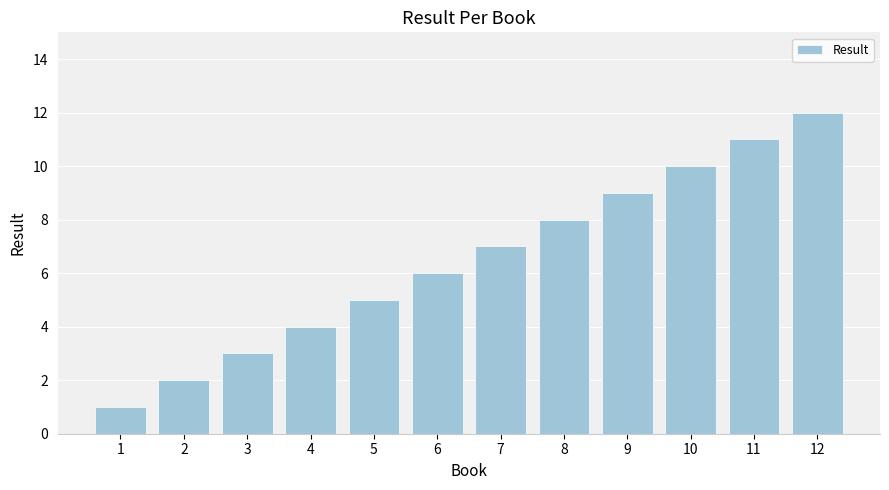

What is the sum of the values at 12 and 11?

23